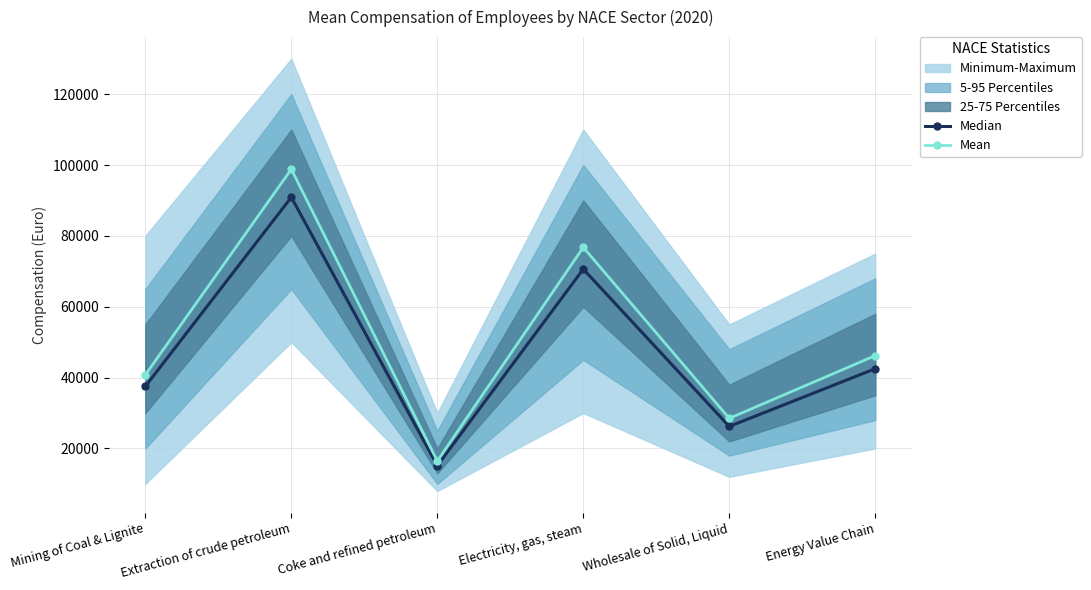

What is the value of the Mean point at the 6th from the left?

46203.1